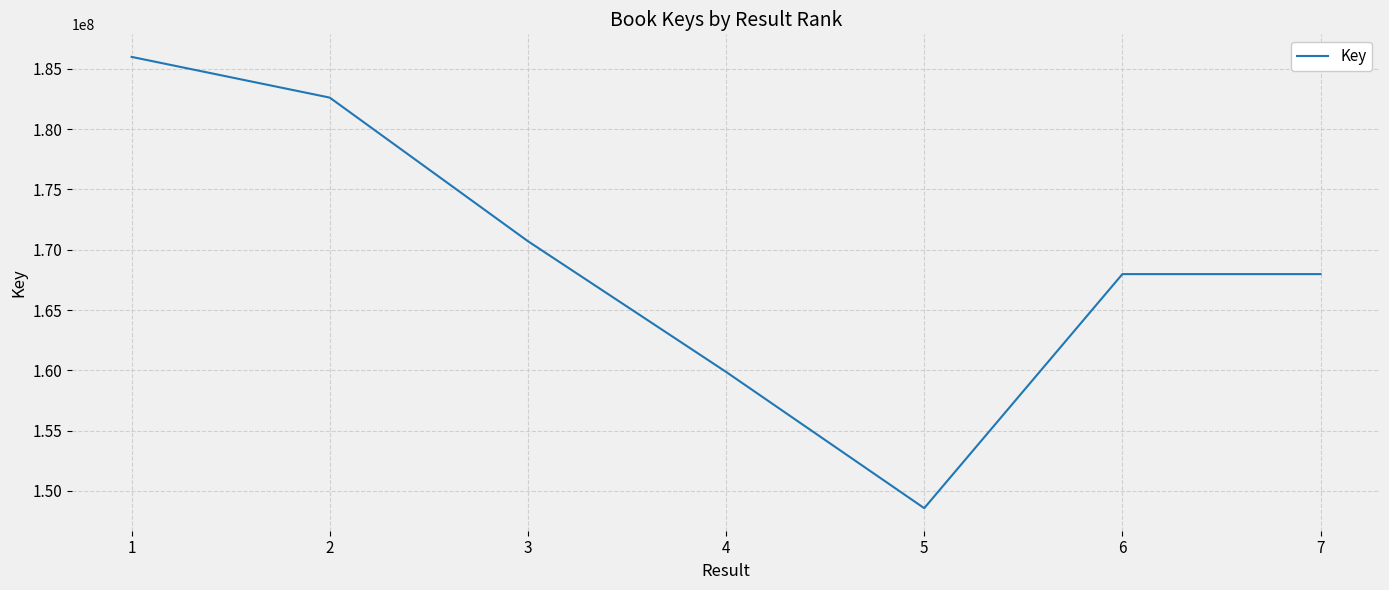

The value at 3 is 234436059. True or false?

False